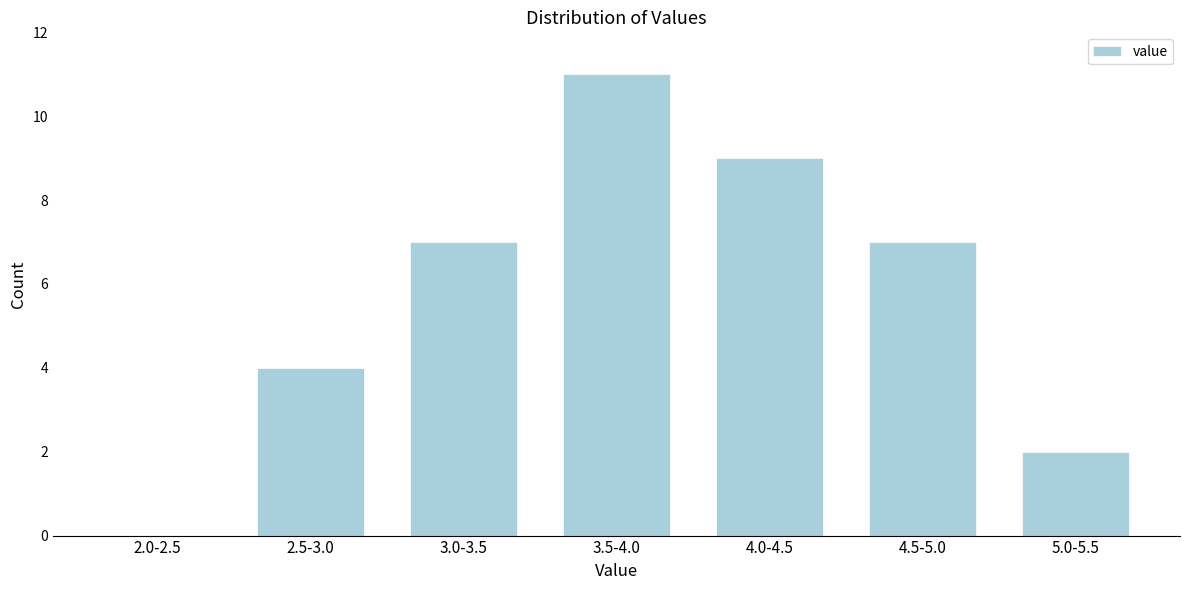

Reading left to right, what are all the values shown in this chart?

2.0-2.5=0	2.5-3.0=4	3.0-3.5=7	3.5-4.0=11	4.0-4.5=9	4.5-5.0=7	5.0-5.5=2